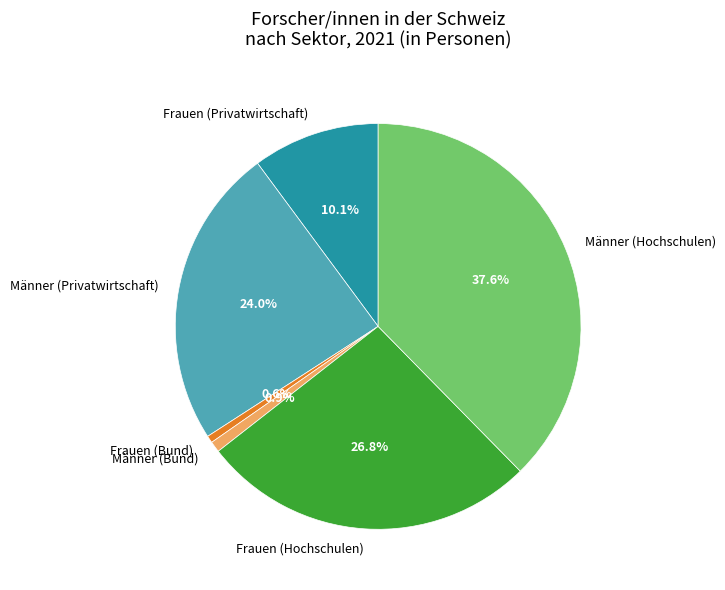

How many segments does this pie chart have?

6